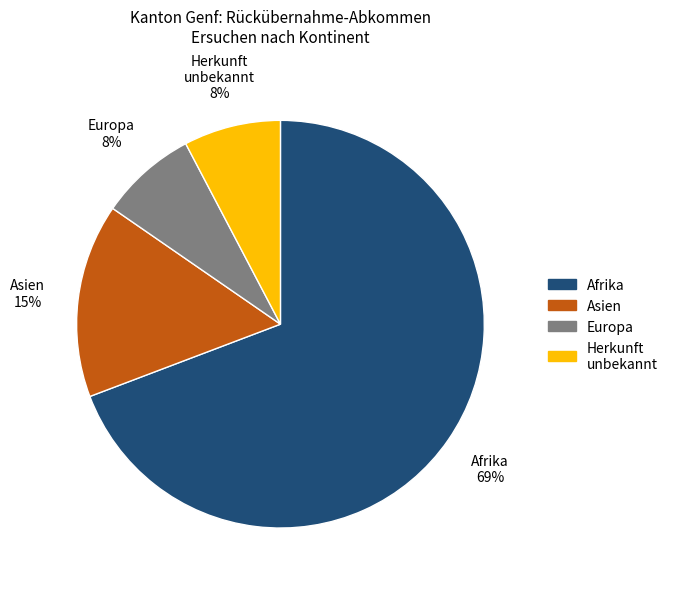

Do Herkunft unbekannt and Asien together represent more than half of the pie?

No